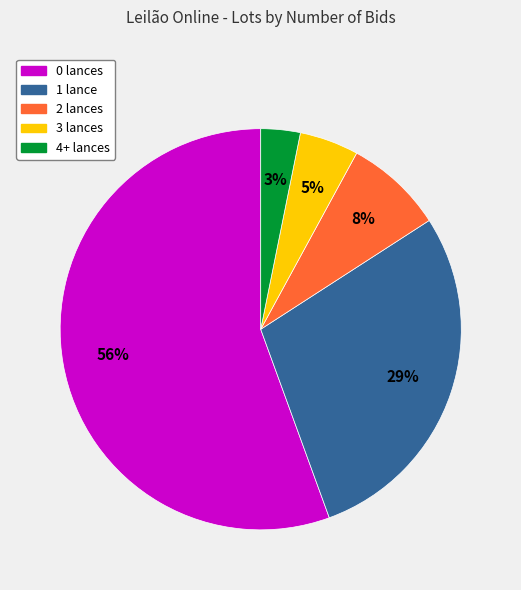

Is there any slice that represents more than half of the pie?

Yes